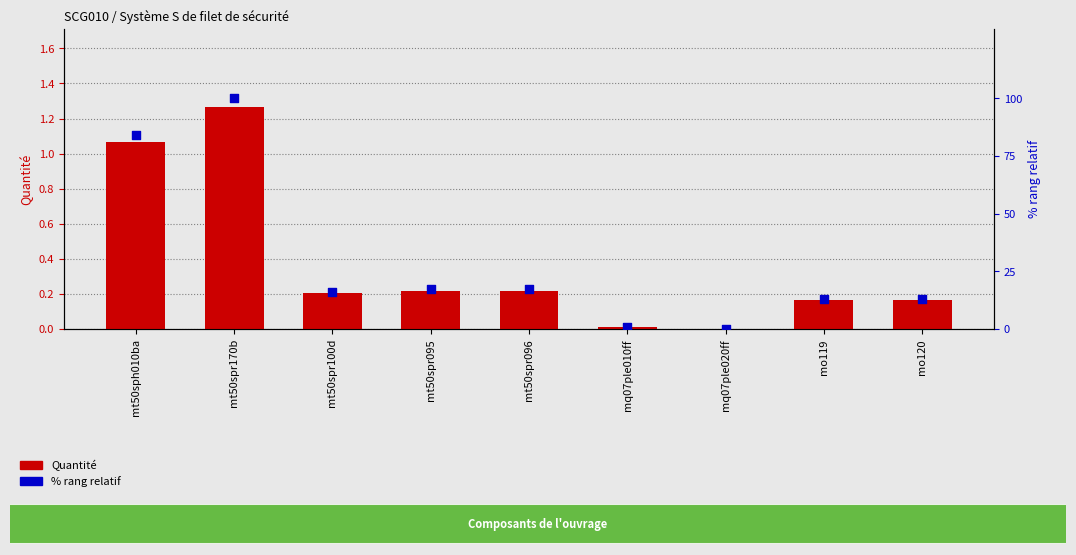

Is the value of Quantité at mq07ple020ff greater than the value of % rang relatif at mt50spr096?

No